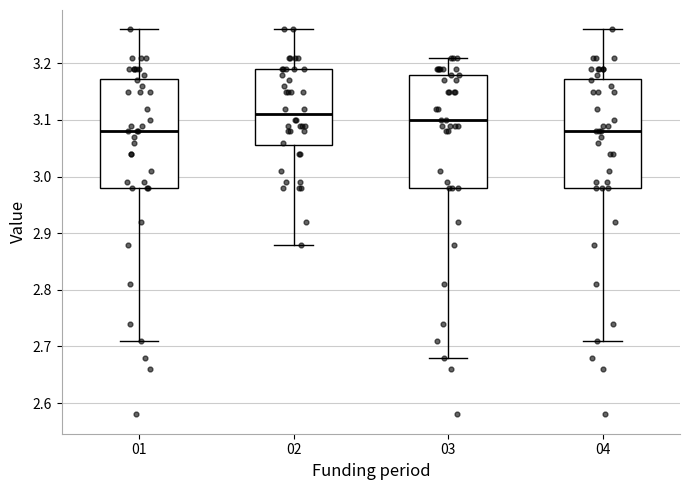

Reading left to right, transcribe this box plot: for each box, give where its median line is, the range the box spans, and where its two whiskers end, as read against the y-axis. The values are not printed on the chart, so give them approximately, as read against the axis.

01: median 3.08, box 2.98 to 3.17, whiskers 2.71 to 3.26
02: median 3.11, box 3.06 to 3.19, whiskers 2.88 to 3.26
03: median 3.10, box 2.98 to 3.18, whiskers 2.68 to 3.21
04: median 3.08, box 2.98 to 3.17, whiskers 2.71 to 3.26